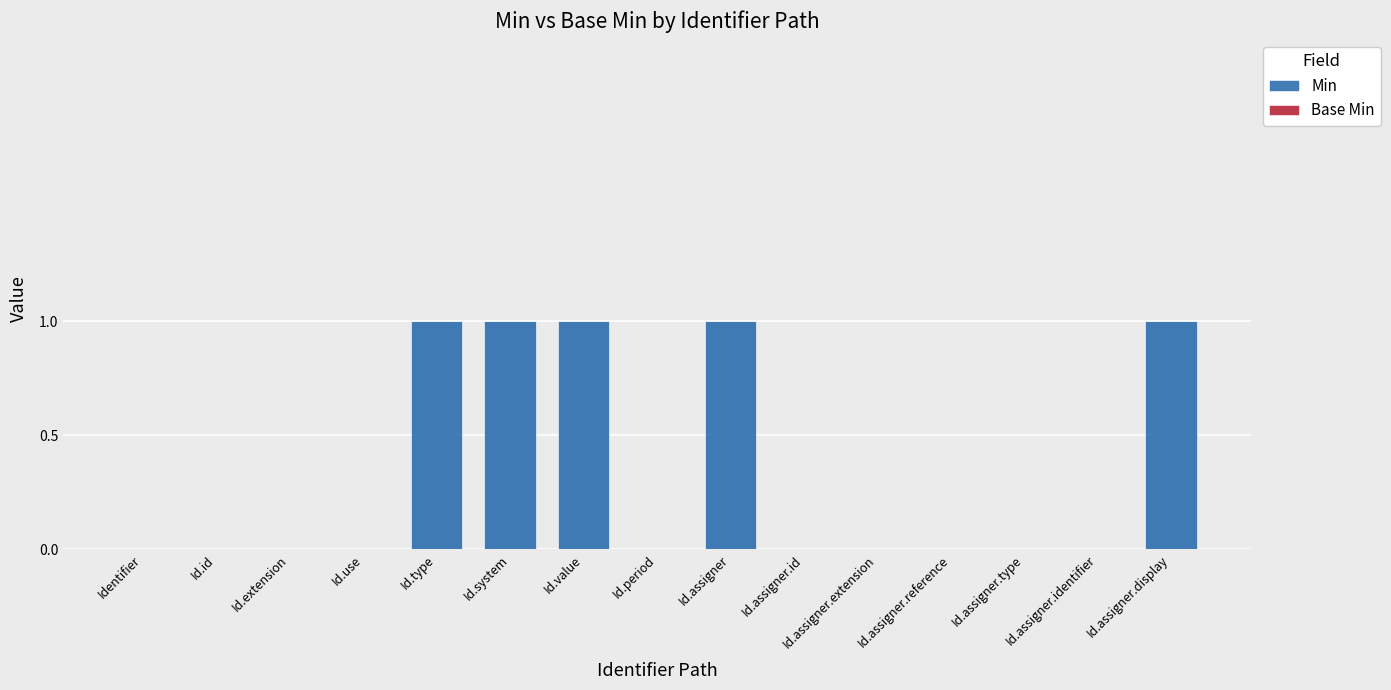

What is the sum of all values?

5